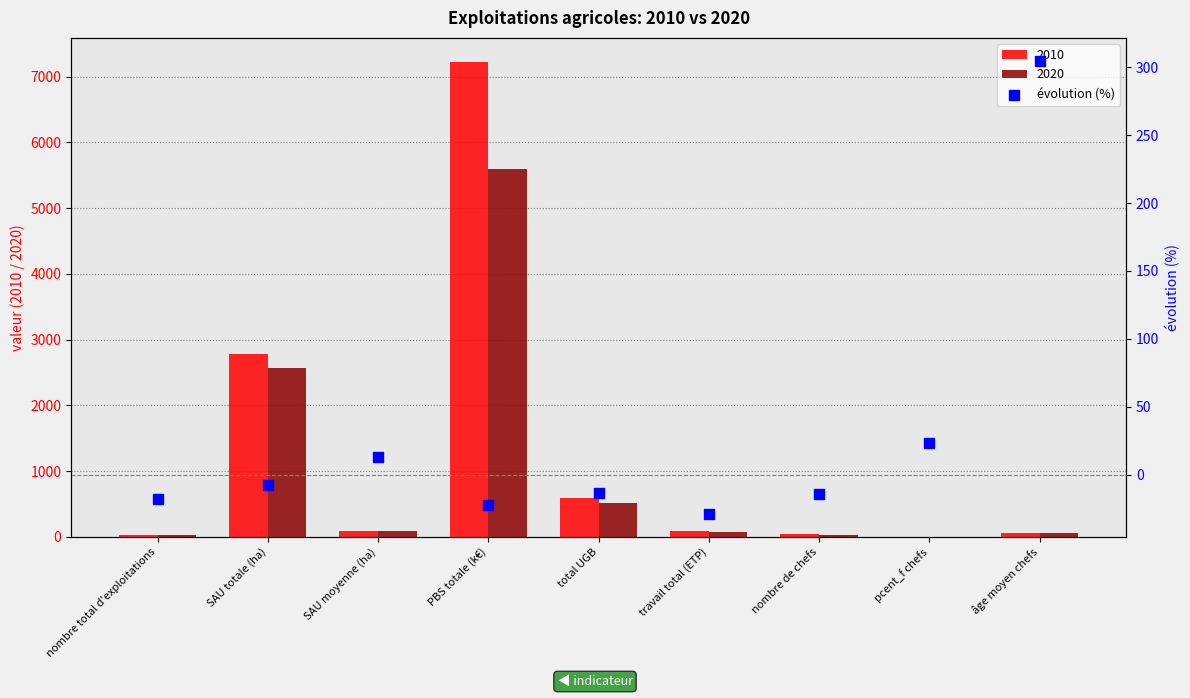

Which has a higher value, nombre total d'exploitations or pcent_f chefs?

pcent_f chefs